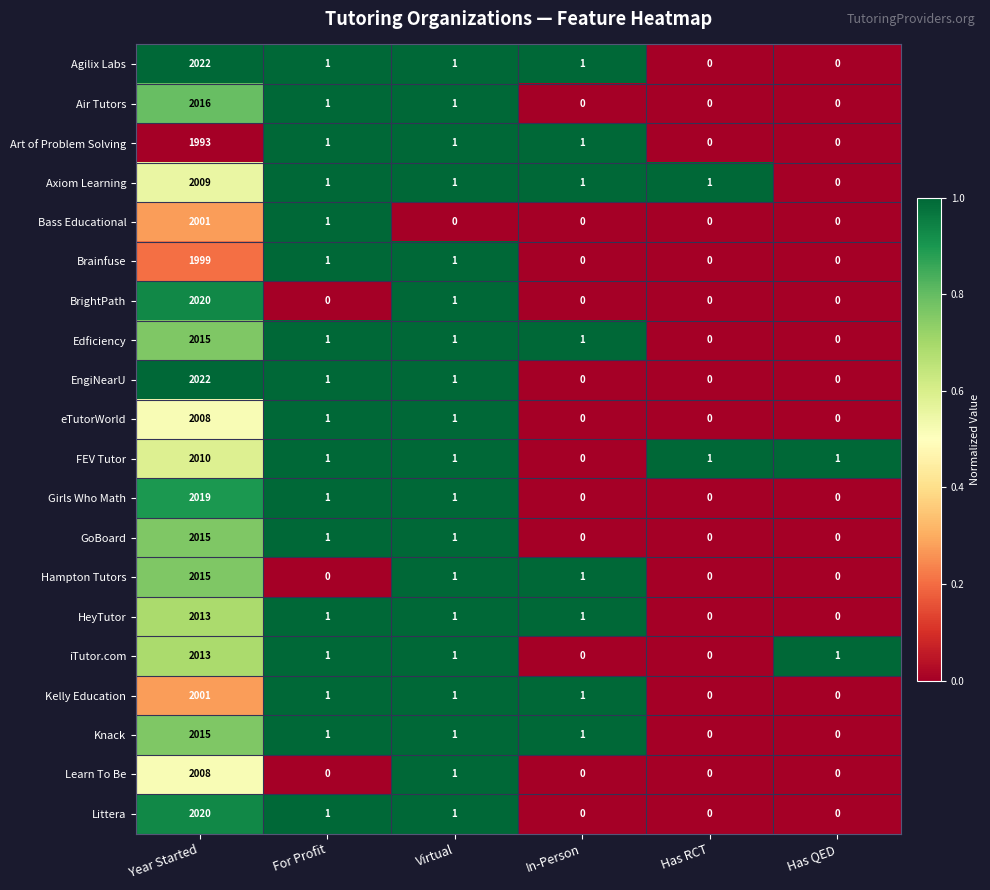

How many series are shown in this chart?

20